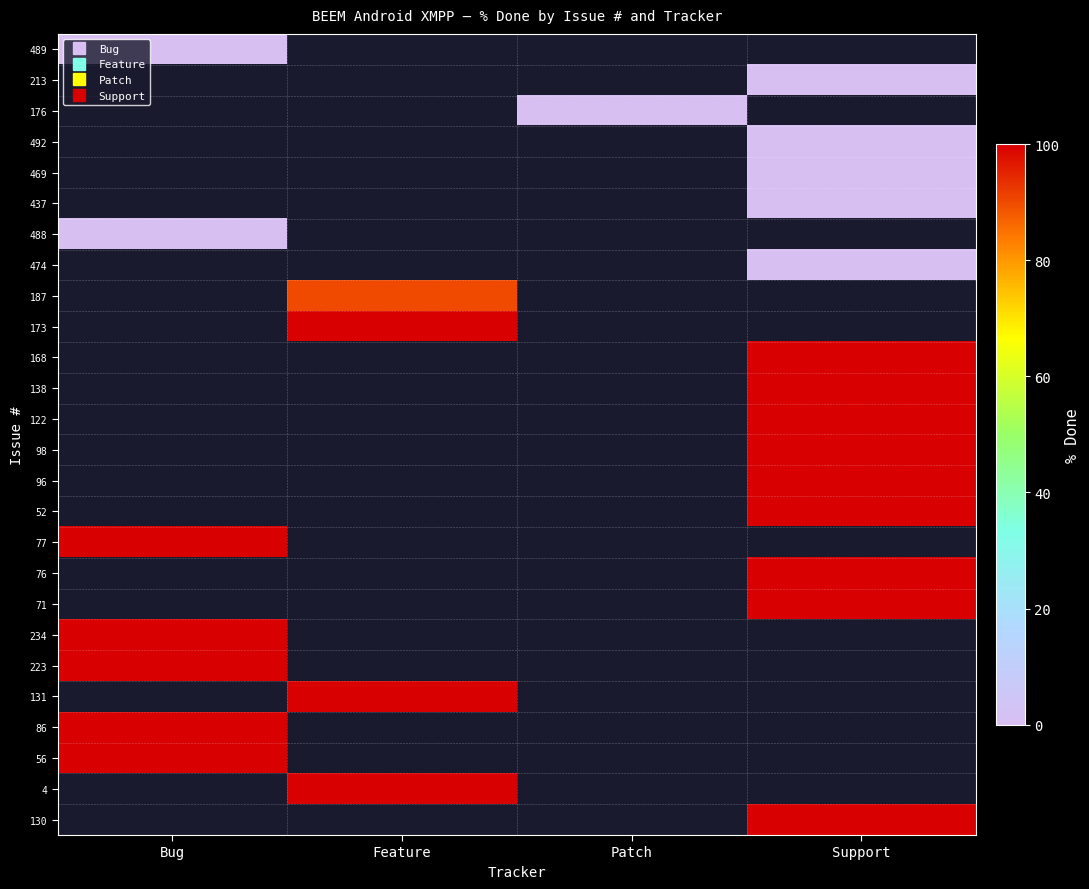

How many data points does each series have?

4